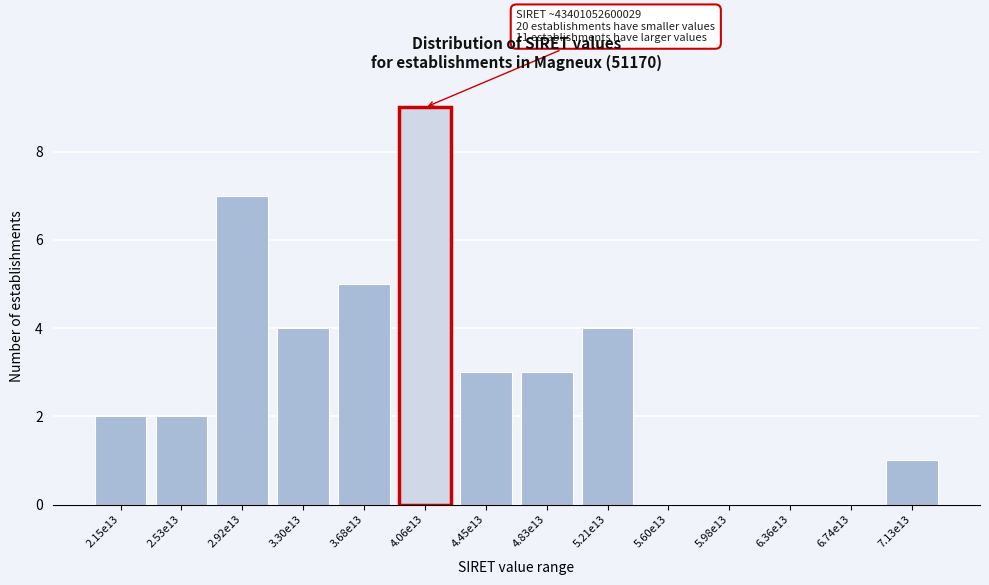

Reading left to right, extract all data points from this chart.

2.15e13=2	2.53e13=2	2.92e13=7	3.30e13=4	3.68e13=5	4.06e13=9	4.45e13=3	4.83e13=3	5.21e13=4	5.60e13=0	5.98e13=0	6.36e13=0	6.74e13=0	7.13e13=1